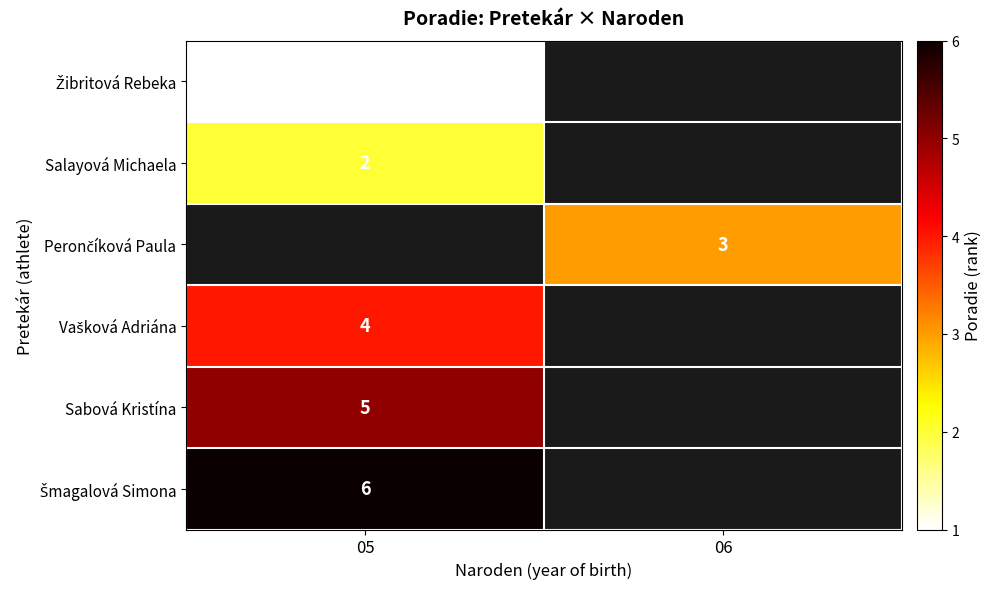

Is it true that Sabová Kristína equals 5 at 05?

True